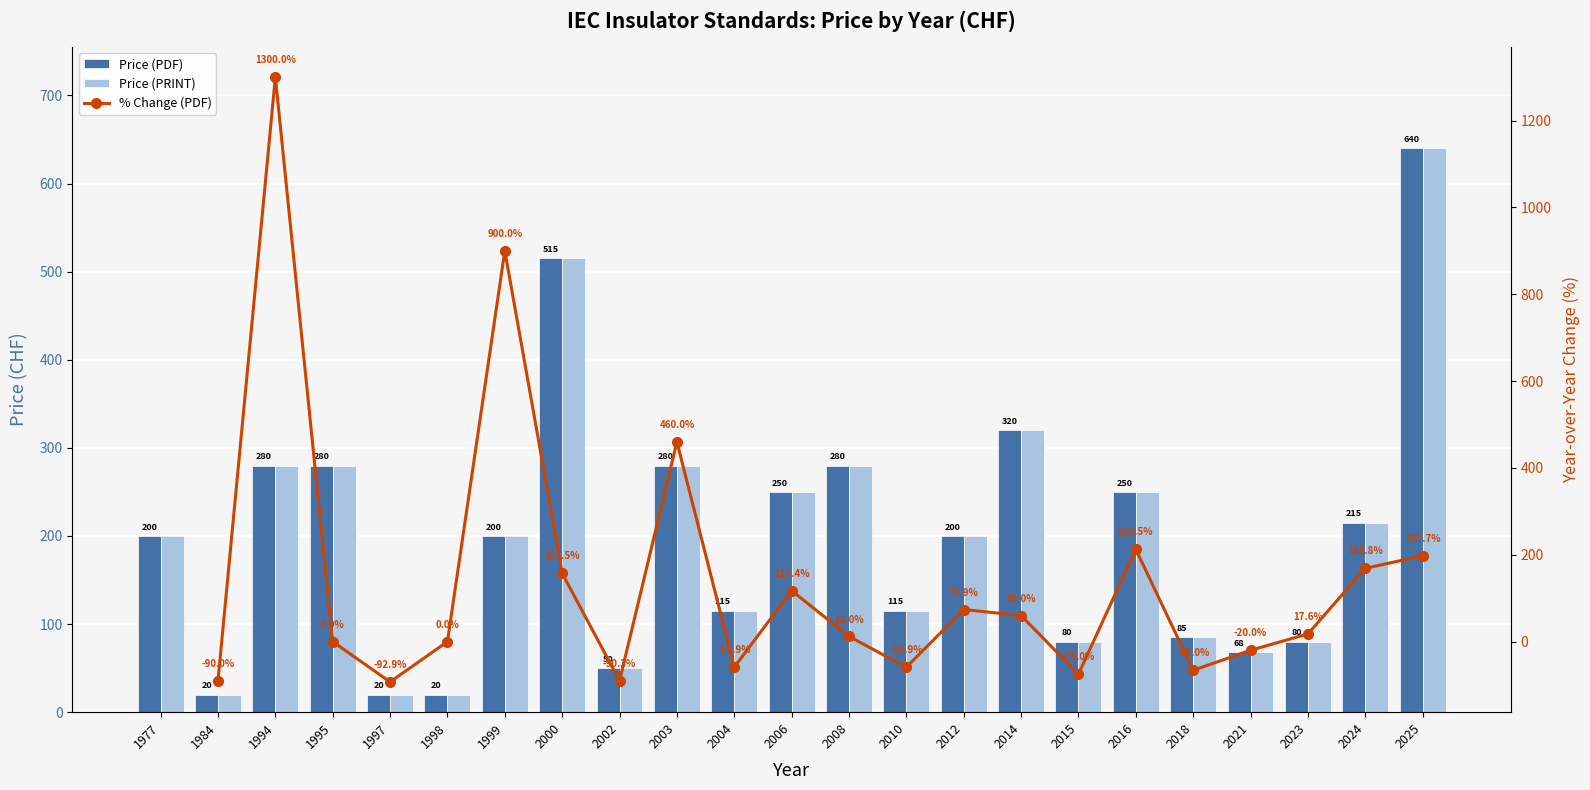

What is the sum of all Price (PRINT) values?

4563